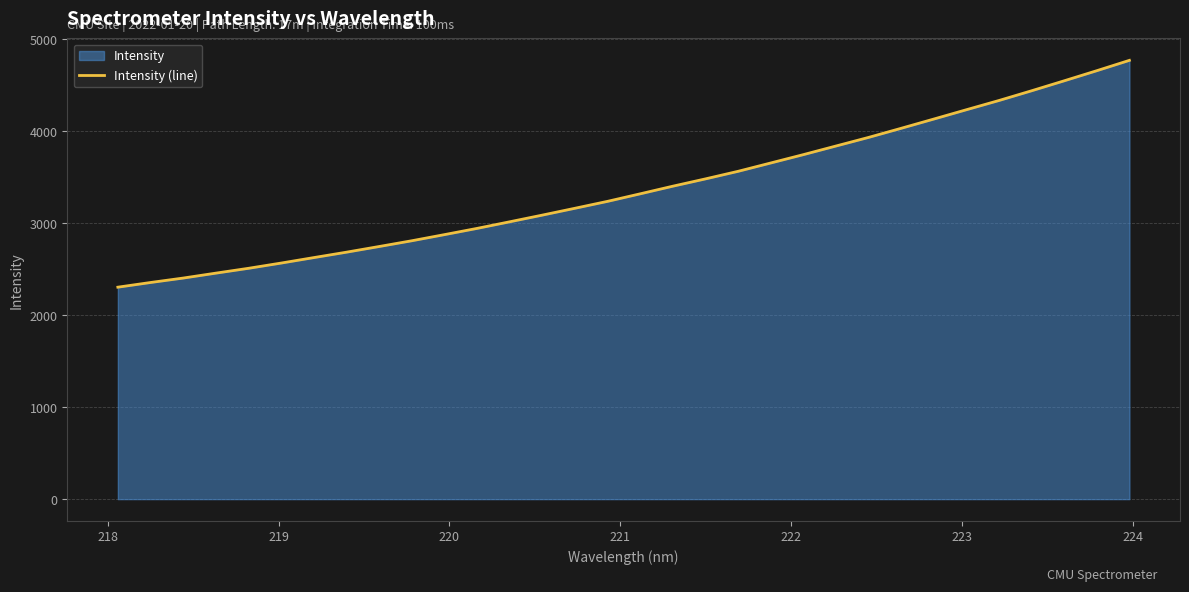

What is the greatest value displayed?

4772.2